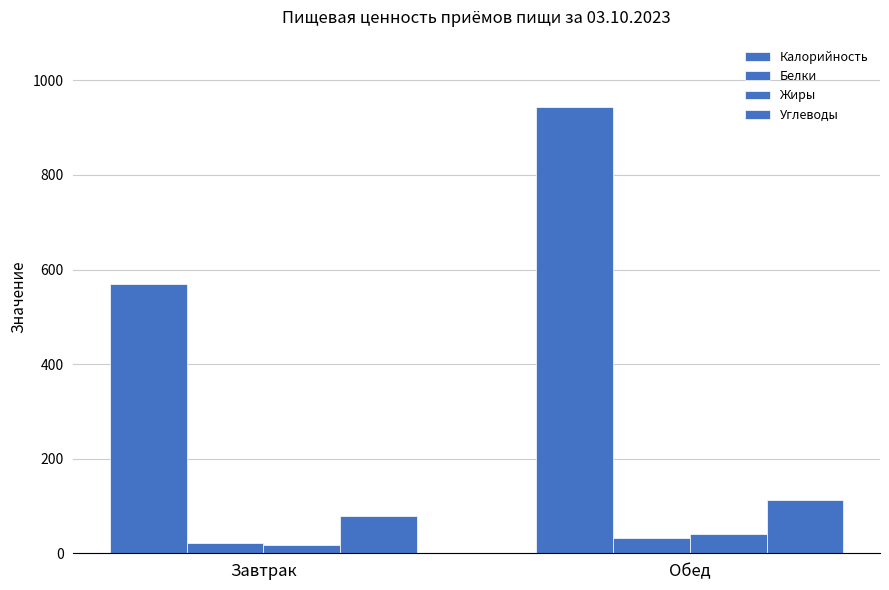

Are the bars horizontal?

No